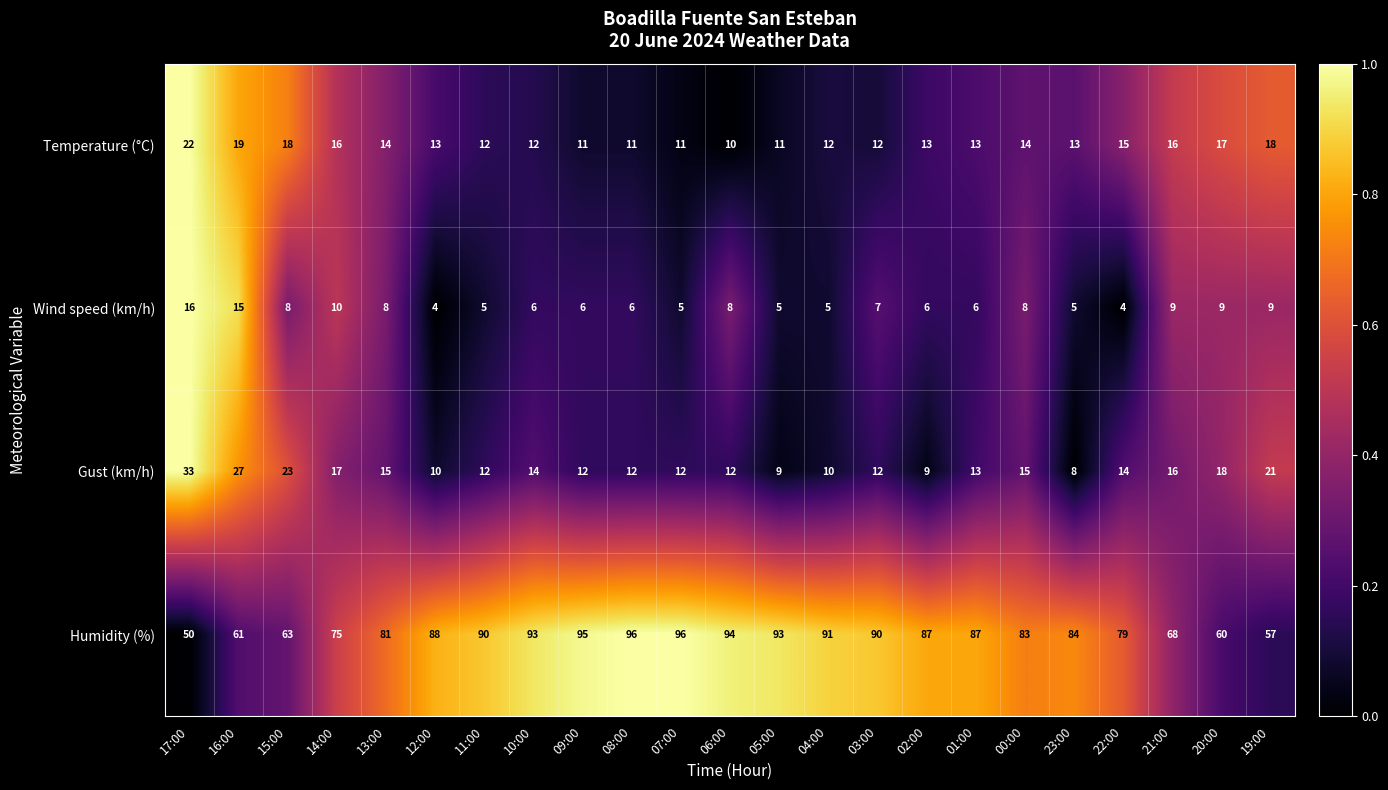

At how many categories does at least one series exceed 12?

23